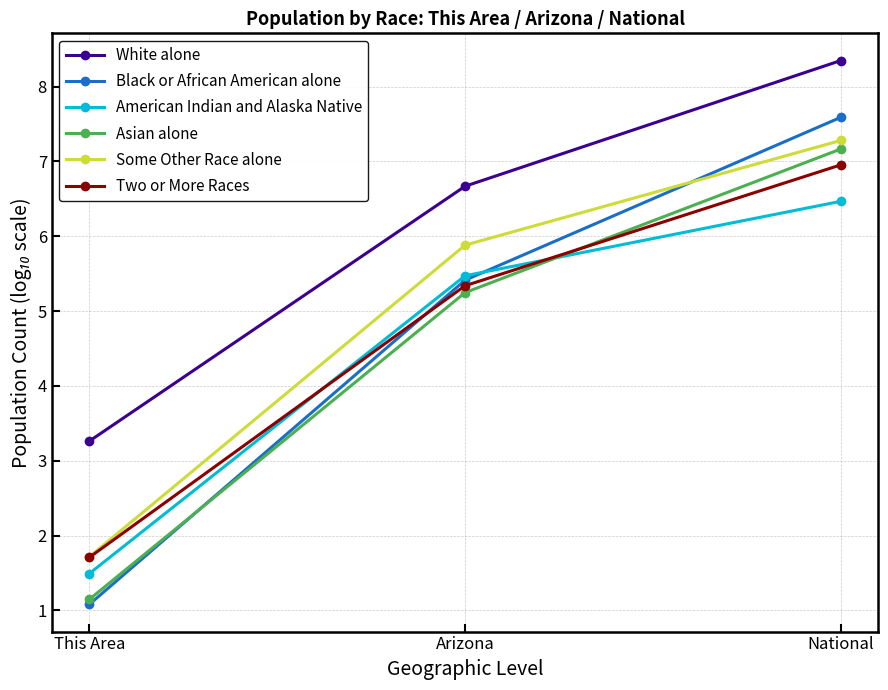

The value of Asian alone at This Area is 0.4. True or false?

False